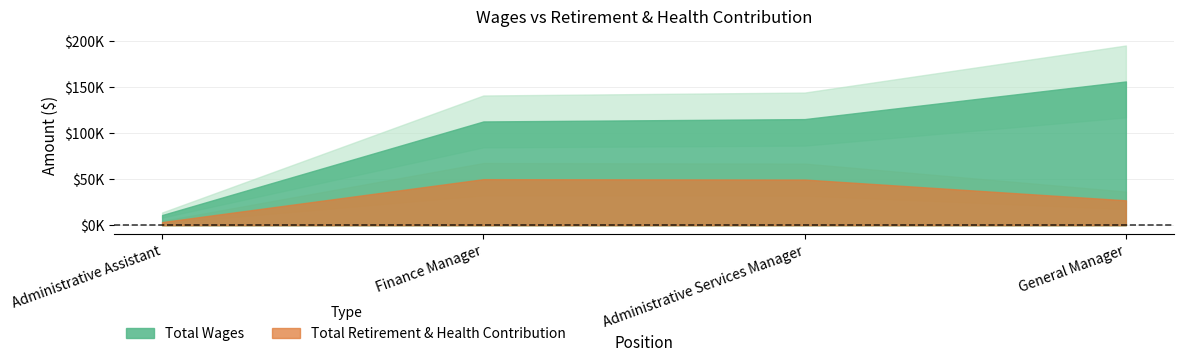

True or false: Total Wages has a value of 155803 at General Manager.

True